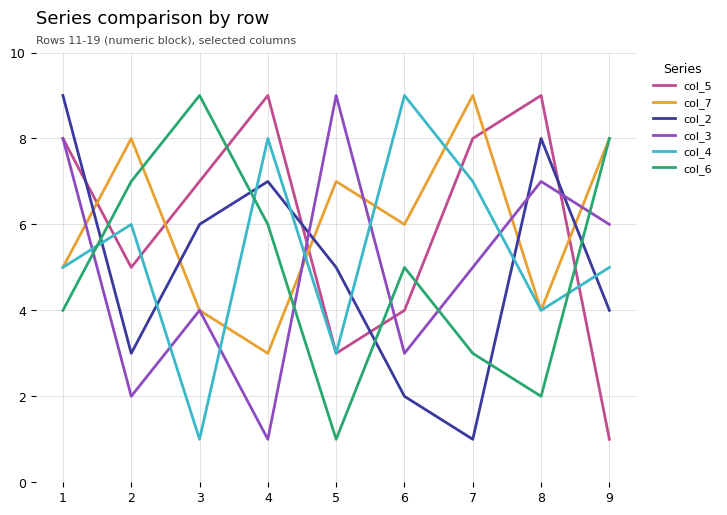

After their last crossing, which series has the higher values: col_2 or col_4?

col_4